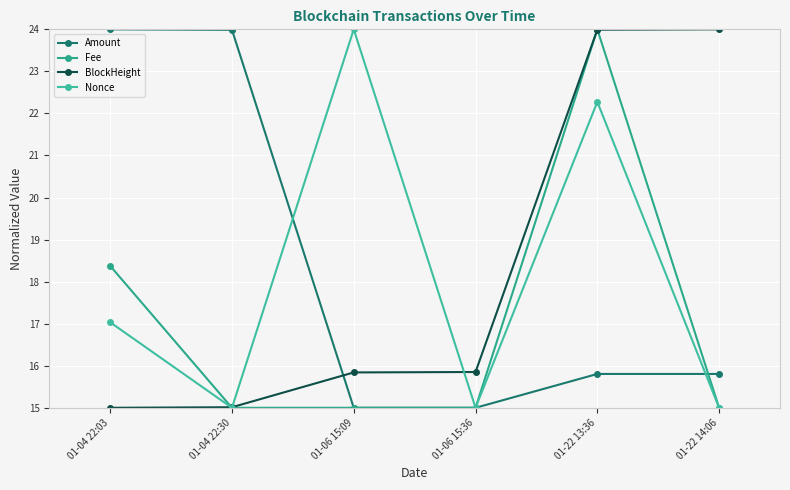

True or false: BlockHeight and Amount cross at least once.

True